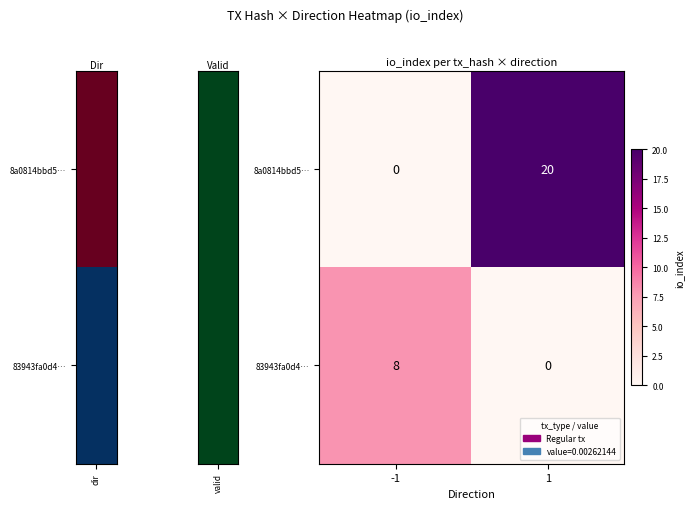

Which series has the largest range (max minus min)?

8a0814bbd5…